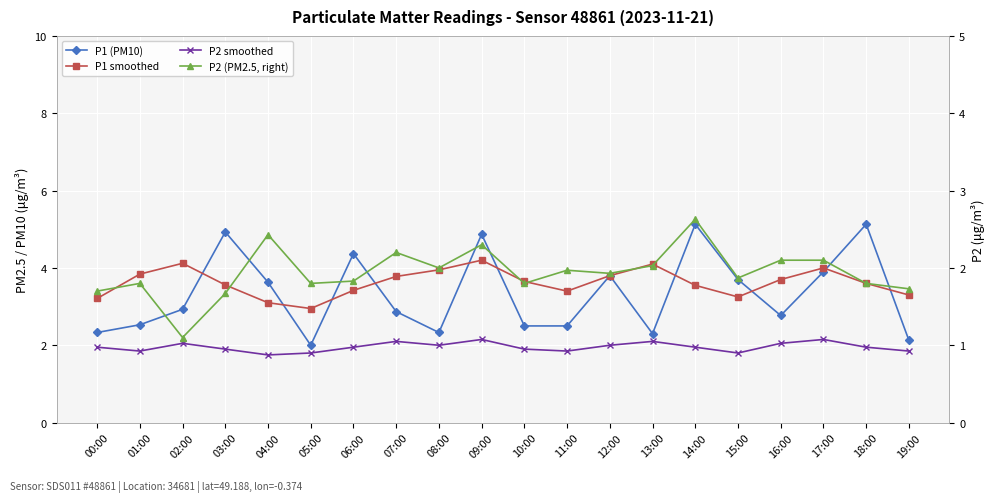

Reading right to left, what are all the values shown in this chart?

P1 (PM10): 19:00=2.1	18:00=5.1	17:00=3.9	16:00=2.8	15:00=3.7	14:00=5.1	13:00=2.3	12:00=3.8	11:00=2.5	10:00=2.5	09:00=4.9	08:00=2.3	07:00=2.9	06:00=4.4	05:00=2.0	04:00=3.6	03:00=4.9	02:00=2.9	01:00=2.5	00:00=2.3
P1 smoothed: 19:00=3.3	18:00=3.6	17:00=4.0	16:00=3.7	15:00=3.2	14:00=3.5	13:00=4.1	12:00=3.8	11:00=3.4	10:00=3.6	09:00=4.2	08:00=4.0	07:00=3.8	06:00=3.4	05:00=3.0	04:00=3.1	03:00=3.6	02:00=4.1	01:00=3.8	00:00=3.2
P2 smoothed: 19:00=1.9	18:00=1.9	17:00=2.1	16:00=2.0	15:00=1.8	14:00=1.9	13:00=2.1	12:00=2.0	11:00=1.9	10:00=1.9	09:00=2.1	08:00=2.0	07:00=2.1	06:00=1.9	05:00=1.8	04:00=1.8	03:00=1.9	02:00=2.0	01:00=1.9	00:00=1.9
P2 (PM2.5, right): 19:00=1.7	18:00=1.8	17:00=2.1	16:00=2.1	15:00=1.9	14:00=2.6	13:00=2.0	12:00=1.9	11:00=2.0	10:00=1.8	09:00=2.3	08:00=2.0	07:00=2.2	06:00=1.8	05:00=1.8	04:00=2.4	03:00=1.7	02:00=1.1	01:00=1.8	00:00=1.7